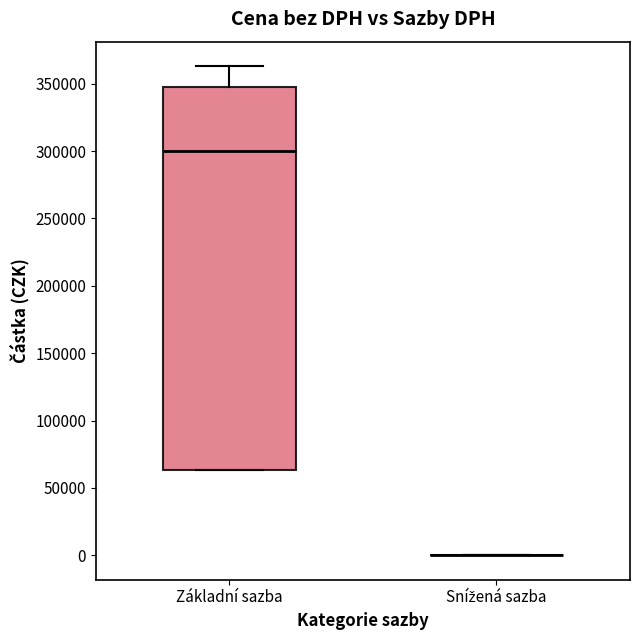

Reading left to right, read every box against the y-axis: the position of its median line, the range the box covers, and the ends of its whiskers. The values are not printed on the chart, so give them approximately, as read against the axis.

Základní sazba: median 300000, box 65000 to 345000, whiskers 65000 to 365000
Snížená sazba: box collapsed to a line at 0, whiskers 0 to 0